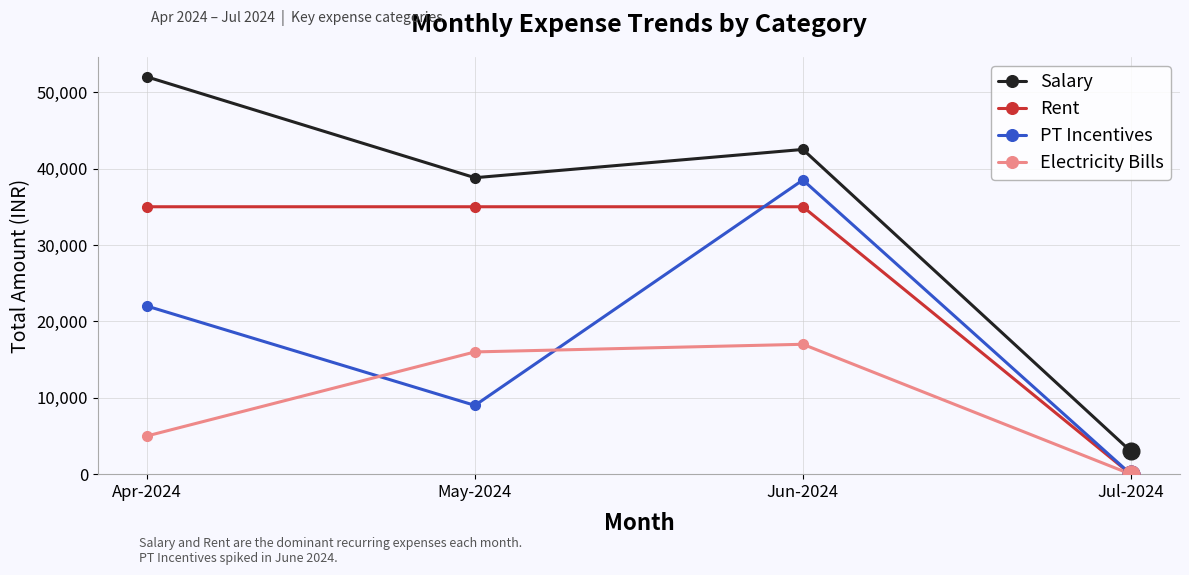

Is it true that PT Incentives equals 38500 at Jun-2024?

True